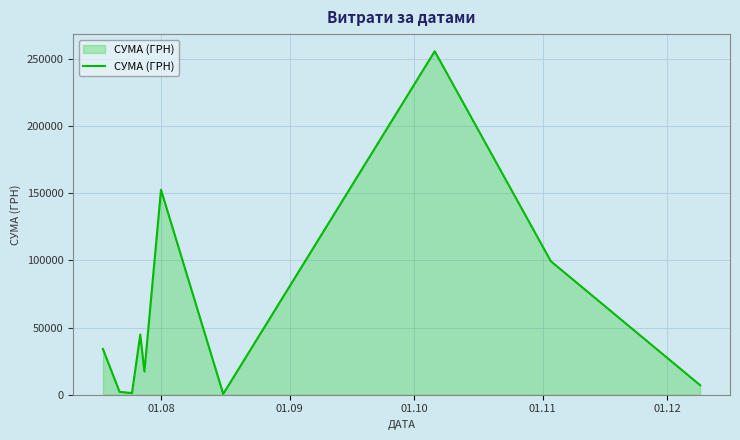

What is the maximum value shown in the chart?

255550.2